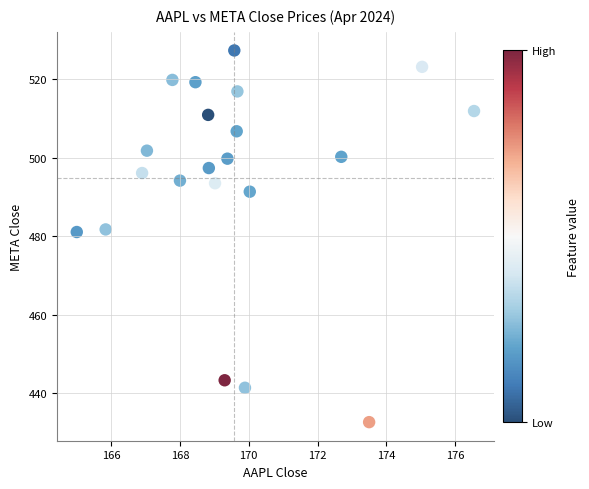

What is the range of X values (max minus min)?

11.6